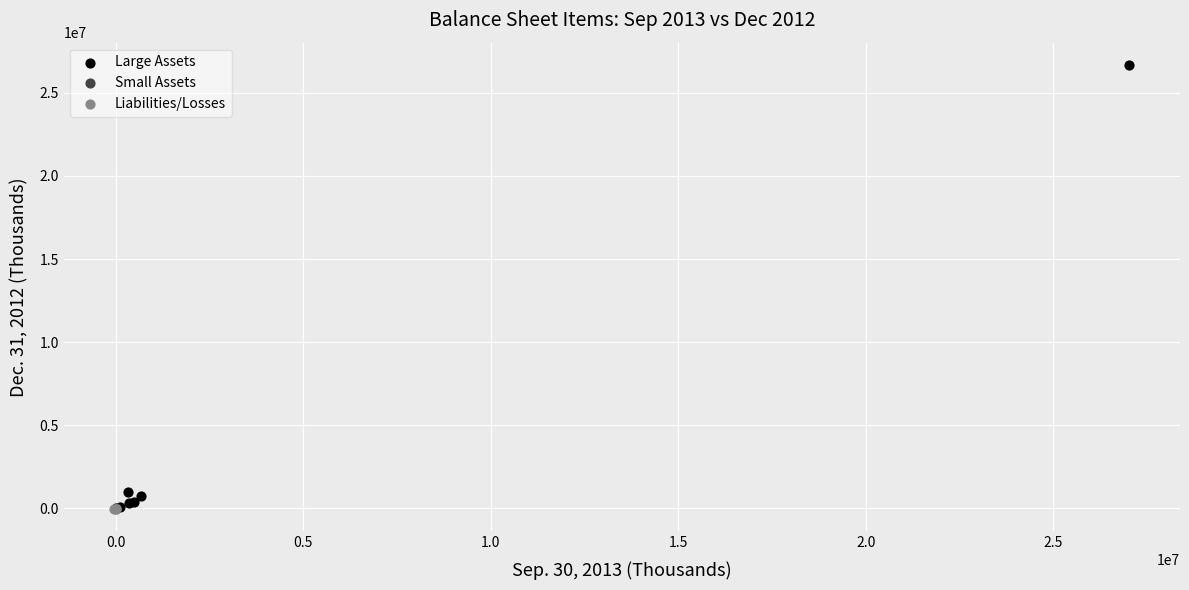

Which series has the largest Y range (max minus min)?

Large Assets